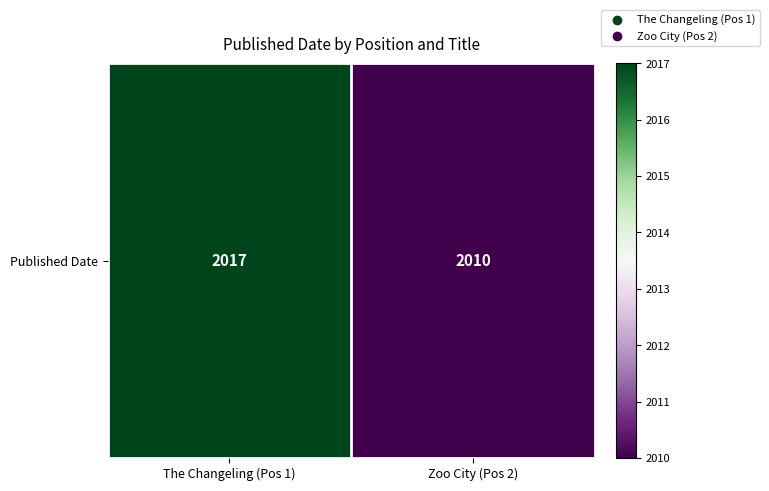

What is the difference between the maximum and minimum values?

7